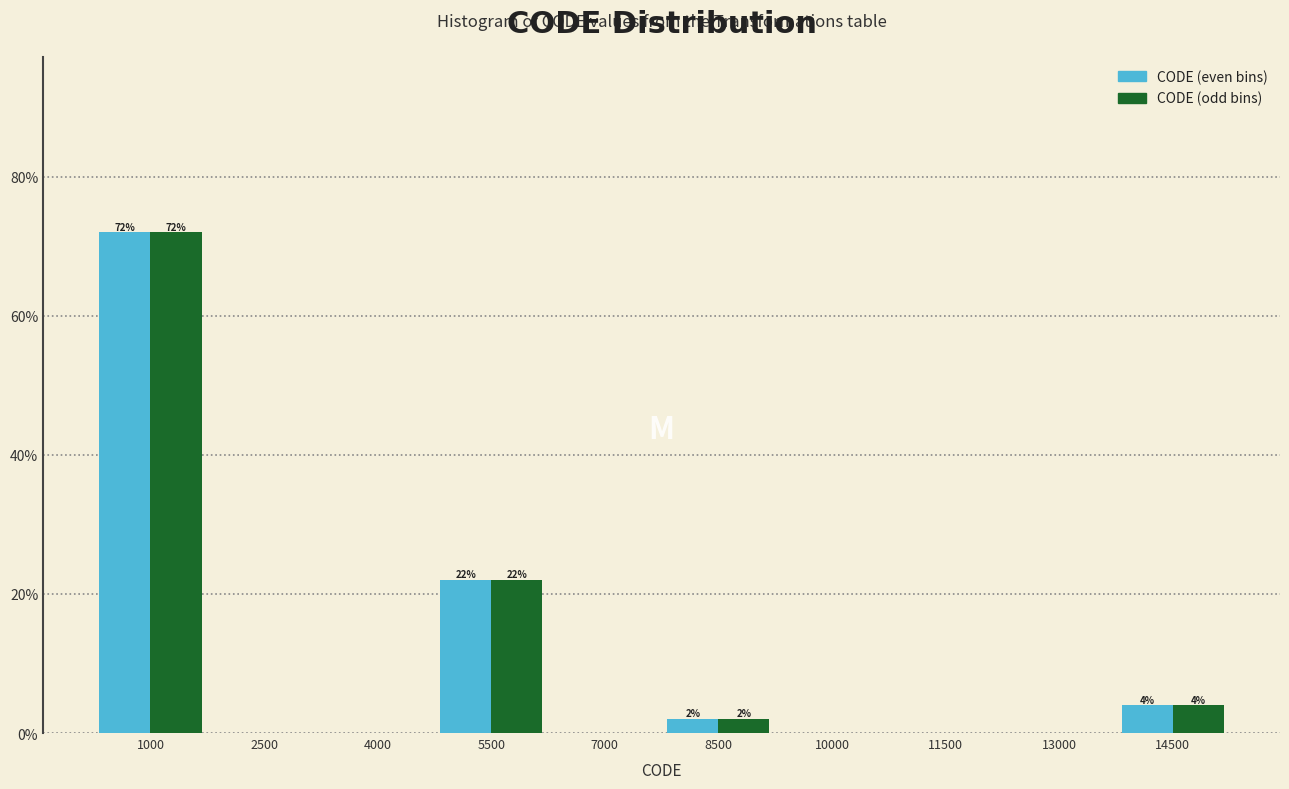

Reading left to right, transcribe all the data shown in this chart.

CODE (even bins): 1000=72	2500=0	4000=0	5500=22	7000=0	8500=2	10000=0	11500=0	13000=0	14500=4
CODE (odd bins): 1000=72	2500=0	4000=0	5500=22	7000=0	8500=2	10000=0	11500=0	13000=0	14500=4